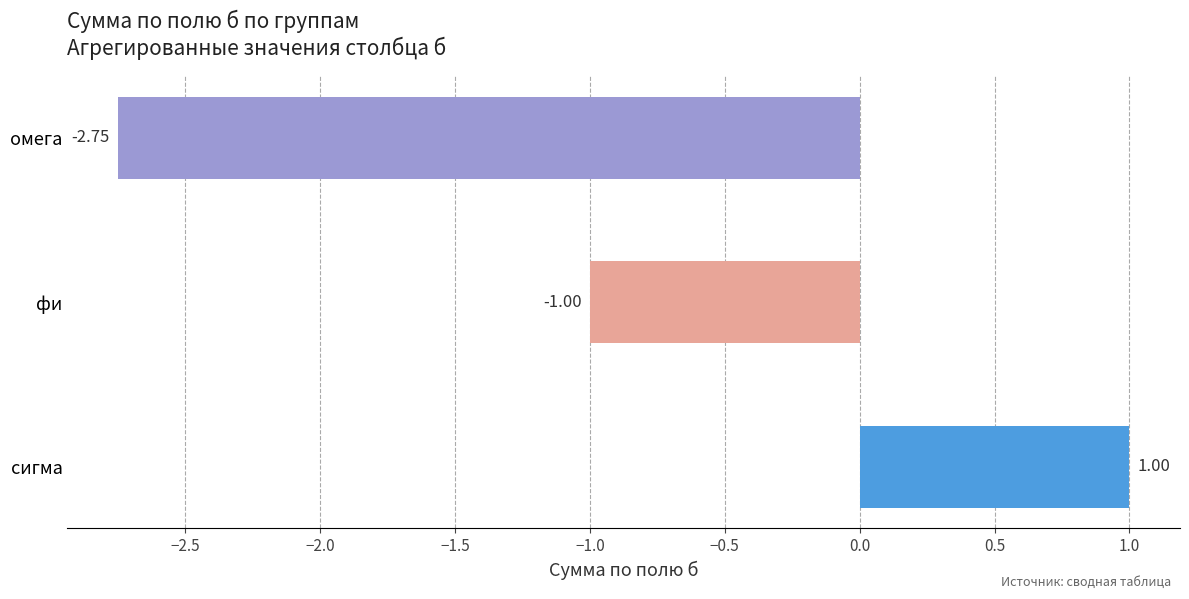

Which category has the lowest value across all series?

омега